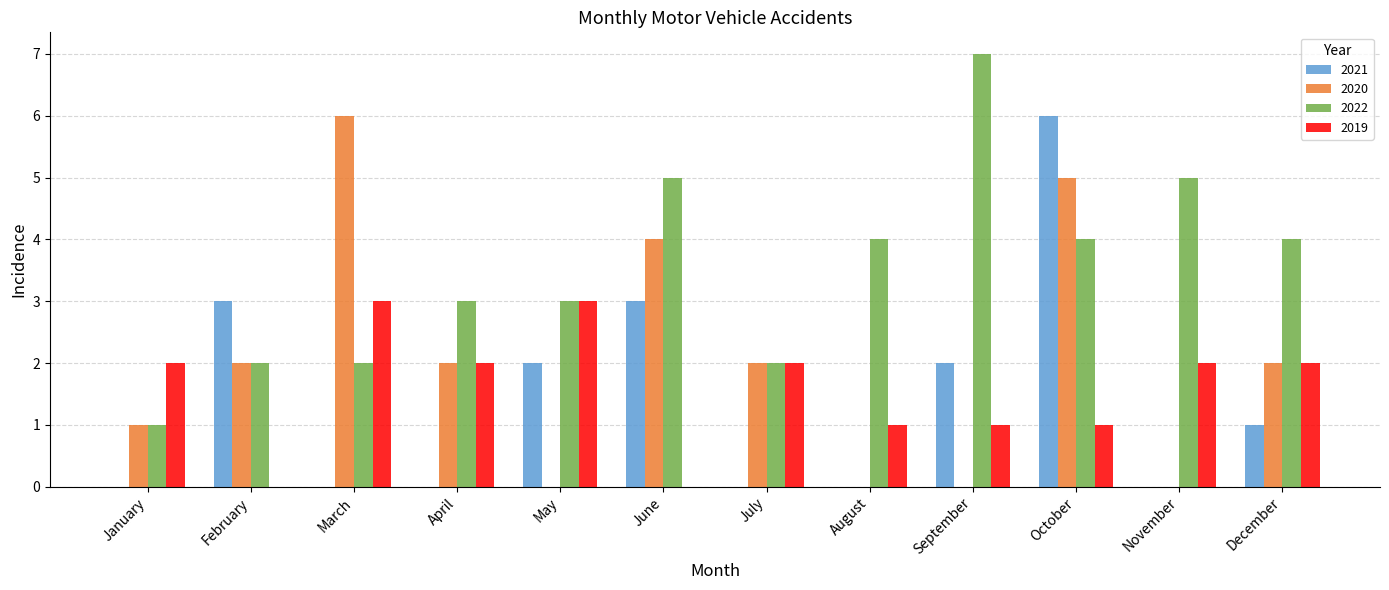

What is the average value of the 2022 series?

4